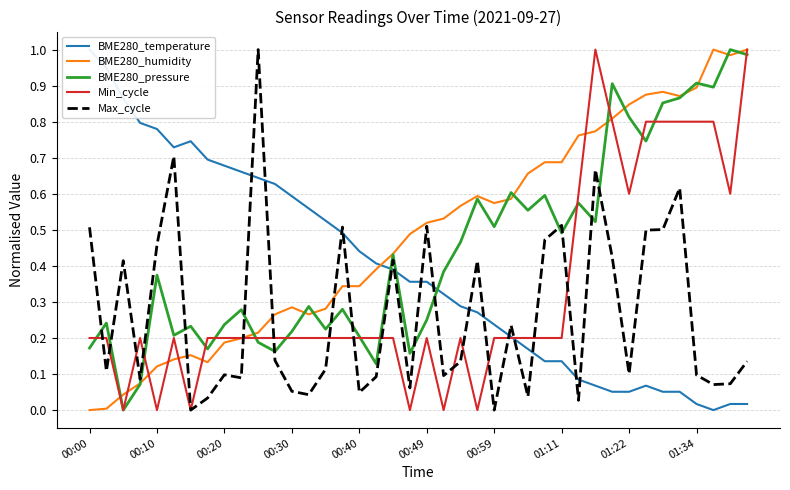

Which series has the largest total across all categories?

BME280_humidity